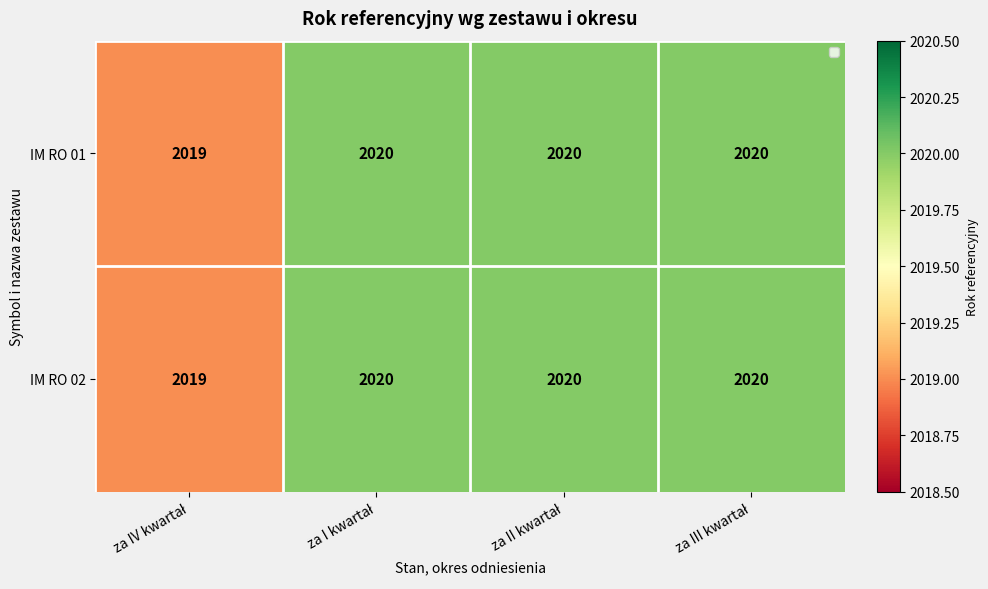

What is the sum of all IM RO 01 values?

8079